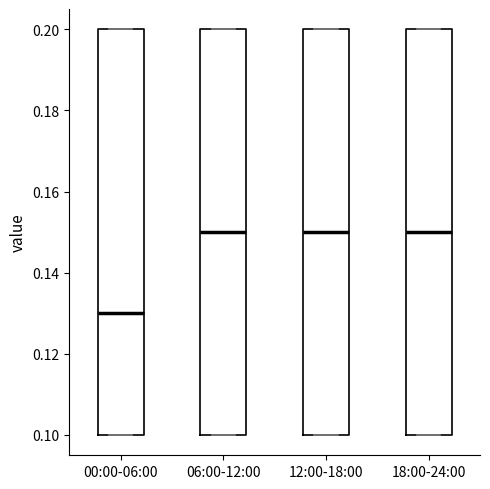

Reading left to right, transcribe this box plot: for each box, give where its median line is, the range the box spans, and where its two whiskers end, as read against the y-axis. The values are not printed on the chart, so give them approximately, as read against the axis.

00:00-06:00: median 0.13, box 0.10 to 0.20, whiskers 0.10 to 0.20
06:00-12:00: median 0.15, box 0.10 to 0.20, whiskers 0.10 to 0.20
12:00-18:00: median 0.15, box 0.10 to 0.20, whiskers 0.10 to 0.20
18:00-24:00: median 0.15, box 0.10 to 0.20, whiskers 0.10 to 0.20